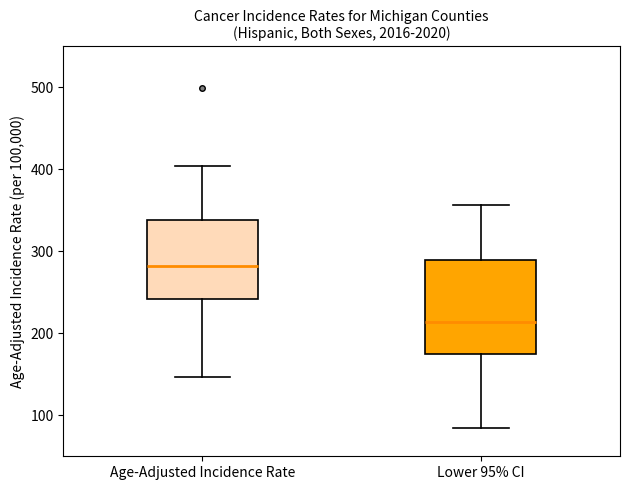

Reading left to right, read every box against the y-axis: the position of its median line, the range the box covers, and the ends of its whiskers. The values are not printed on the chart, so give them approximately, as read against the axis.

Age-Adjusted Incidence Rate: median 280, box 240 to 340, whiskers 150 to 400
Lower 95% CI: median 210, box 180 to 290, whiskers 80 to 360